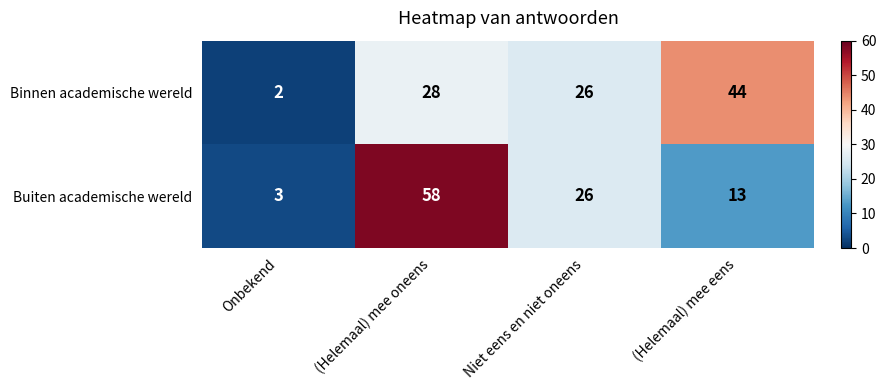

Which category has the highest value in the Buiten academische wereld series?

(Helemaal) mee oneens